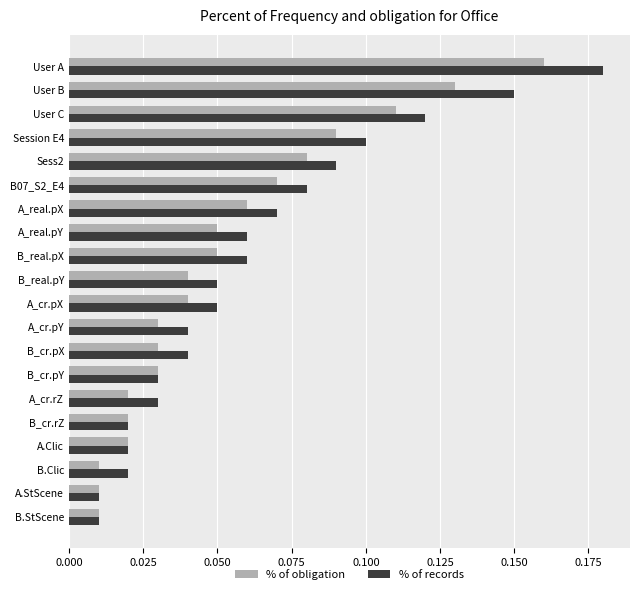

Rank the series by their maximum value, from lowest to highest.

% of obligation, % of records